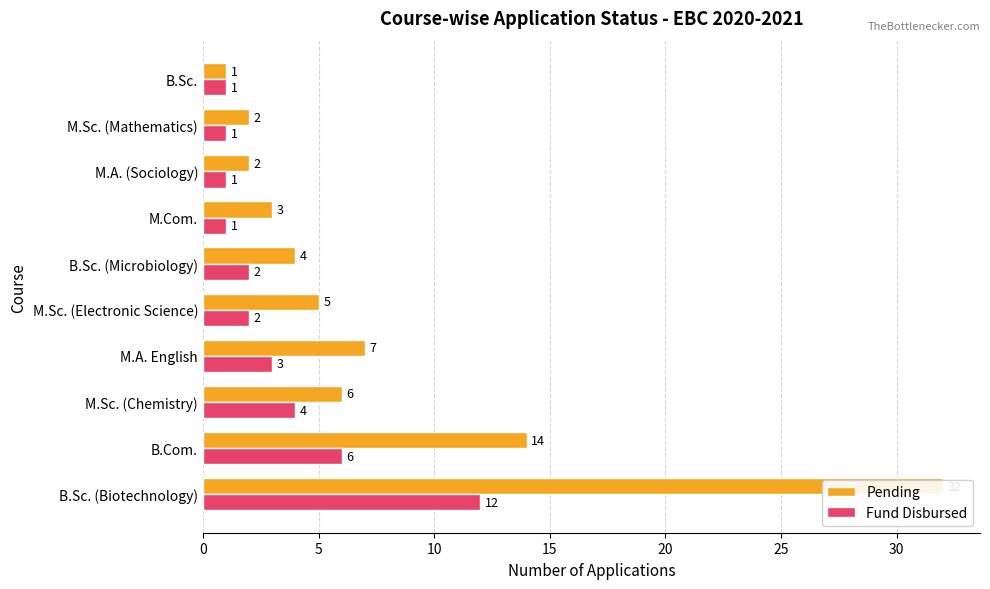

What is the highest value of the Pending series?

32